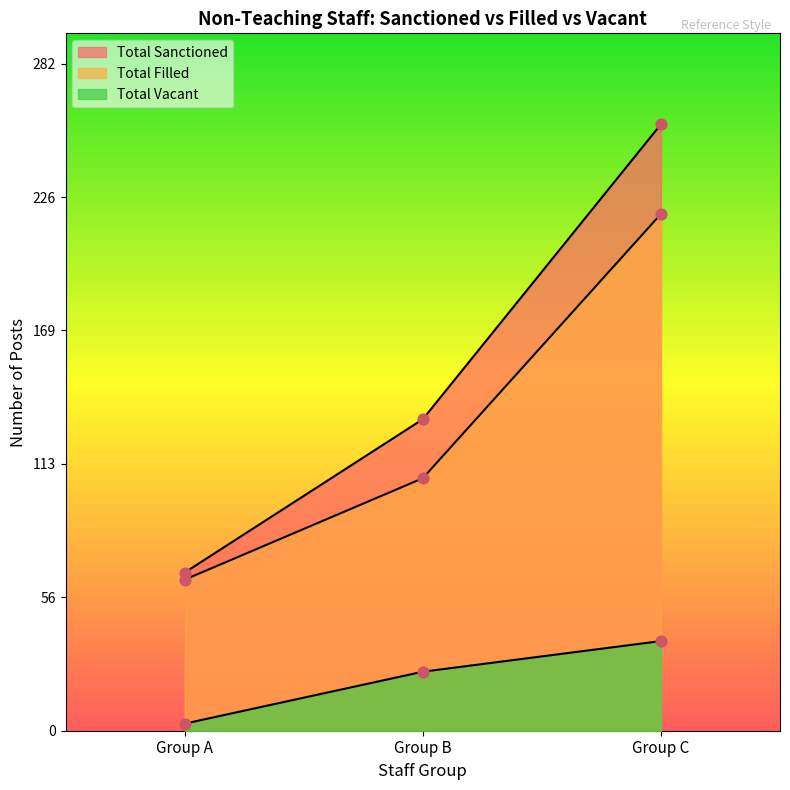

Is the value of Total Sanctioned at Group A greater than the value of Total Filled at Group C?

No